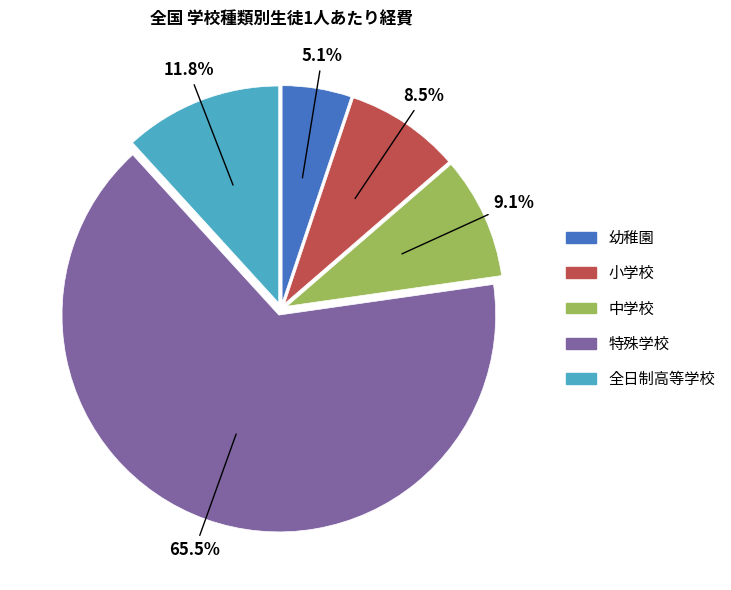

Is there any slice that represents more than half of the pie?

Yes